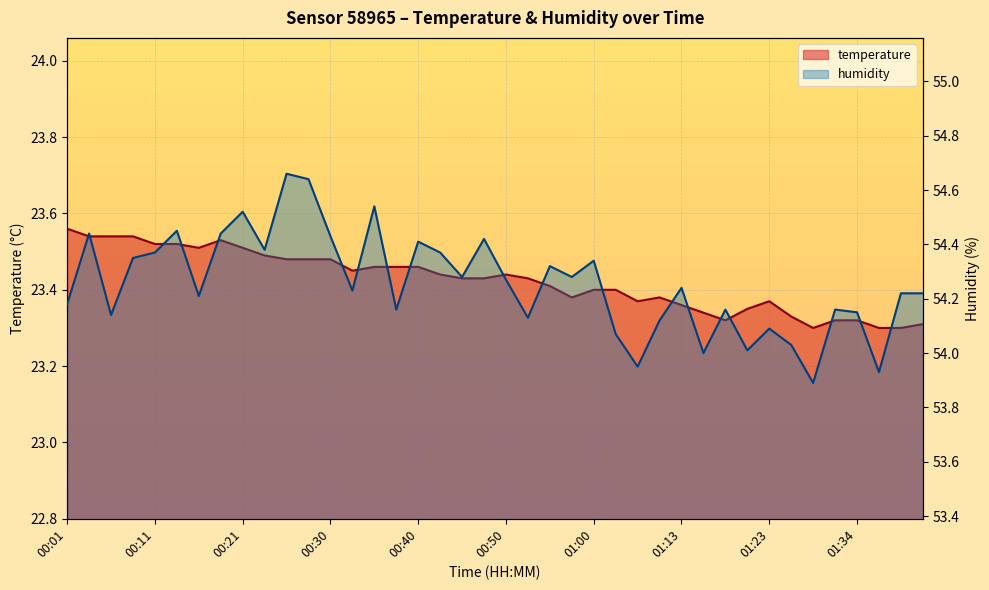

Reading left to right, extract all data points from this chart.

temperature: 23.6	23.5	23.5	23.5	23.5	23.5	23.5	23.5	23.5	23.5	23.5	23.5	23.5	23.4	23.5	23.5	23.5	23.4	23.4	23.4	23.4	23.4	23.4	23.4	23.4	23.4	23.4	23.4	23.4	23.3	23.3	23.4	23.4	23.3	23.3	23.3	23.3	23.3	23.3	23.3
humidity: 54.2	54.4	54.1	54.4	54.4	54.5	54.2	54.4	54.5	54.4	54.7	54.6	54.4	54.2	54.5	54.2	54.4	54.4	54.3	54.4	54.3	54.1	54.3	54.3	54.3	54.1	54.0	54.1	54.2	54.0	54.2	54.0	54.1	54.0	53.9	54.2	54.1	53.9	54.2	54.2